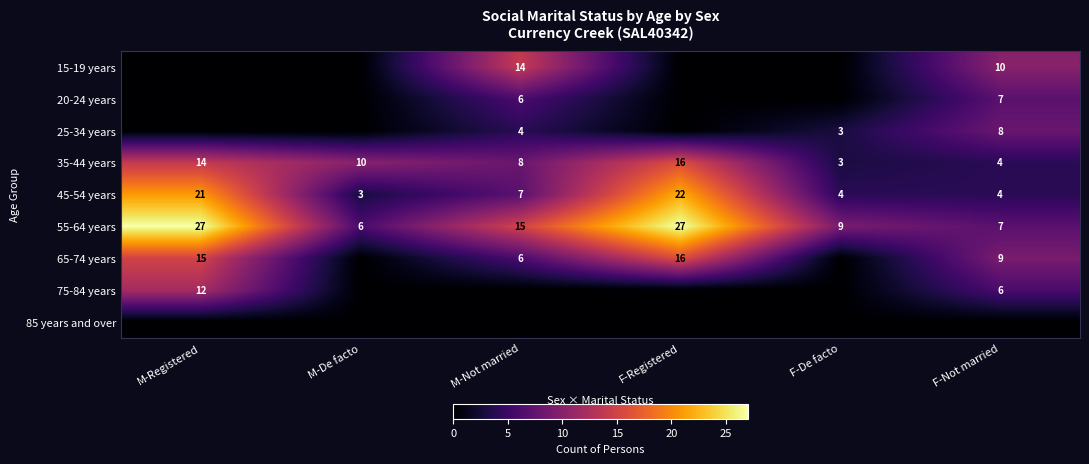

What is the sum of the 35-44 years values at F-De facto and F-Registered?

19